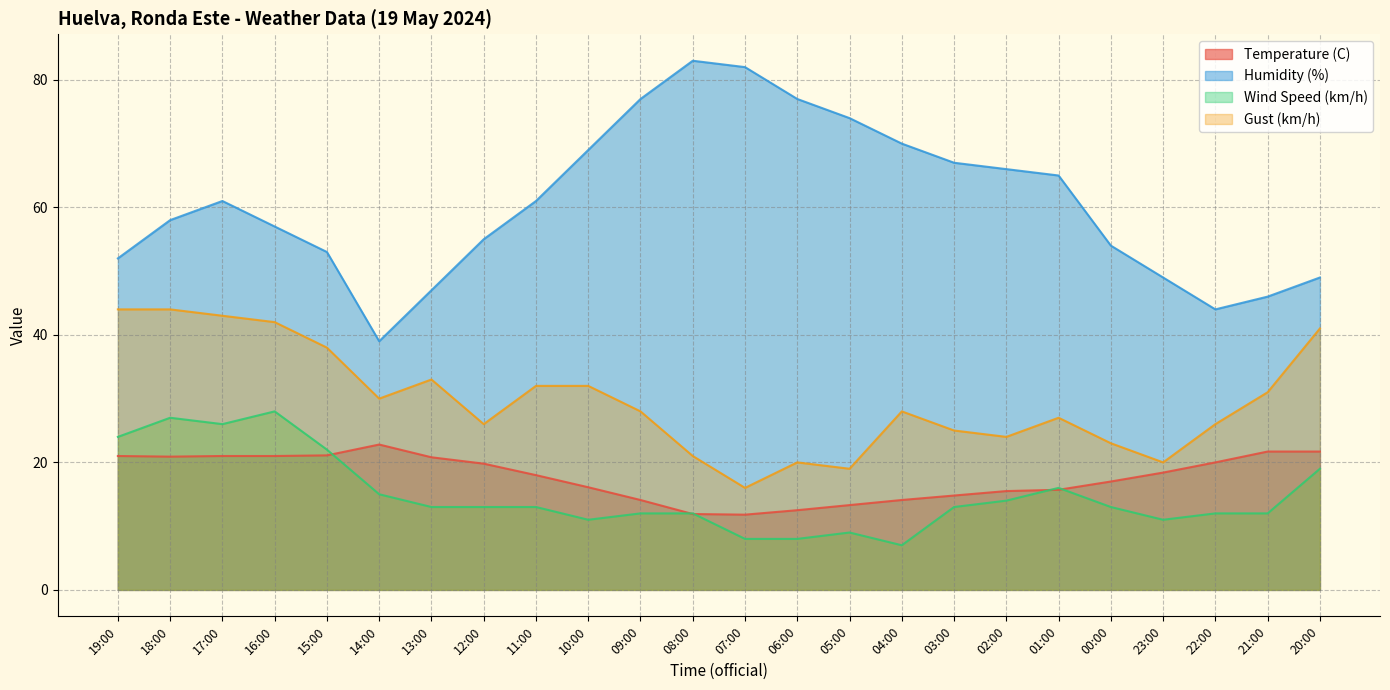

Rank the categories by Wind Speed (km/h) value from lowest to highest.

04:00, 07:00, 06:00, 05:00, 10:00, 23:00, 09:00, 08:00, 22:00, 21:00, 13:00, 12:00, 11:00, 03:00, 00:00, 02:00, 14:00, 01:00, 20:00, 15:00, 19:00, 17:00, 18:00, 16:00